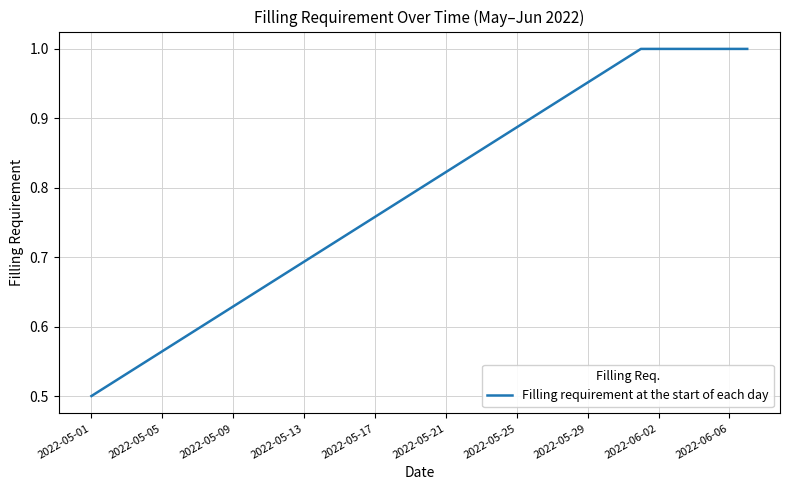

How many lines are shown in the chart?

1